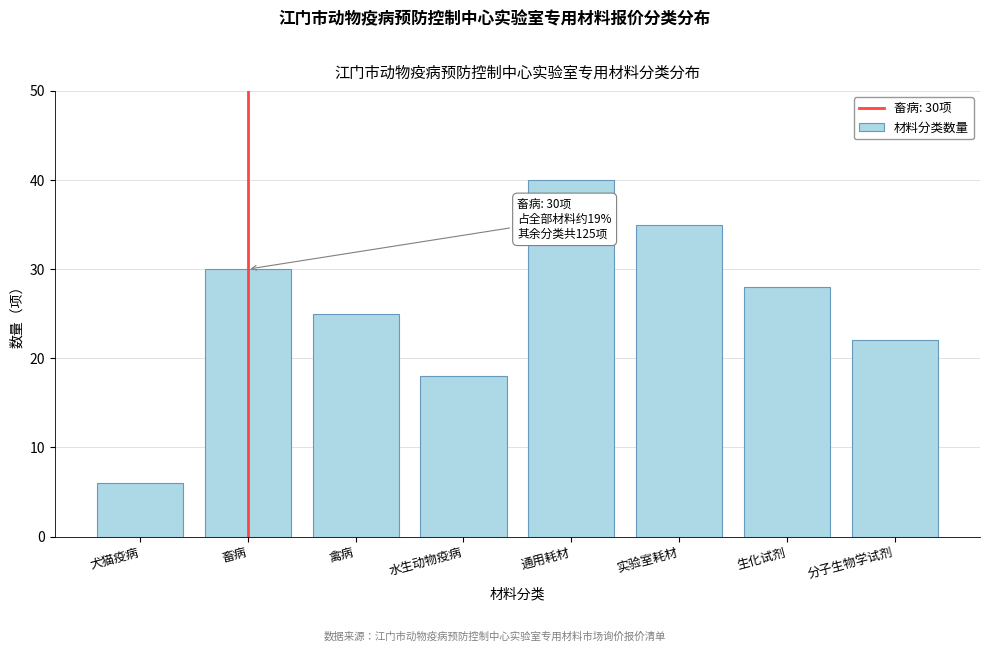

Reading right to left, what are all the values shown in this chart?

22	28	35	40	18	25	30	6